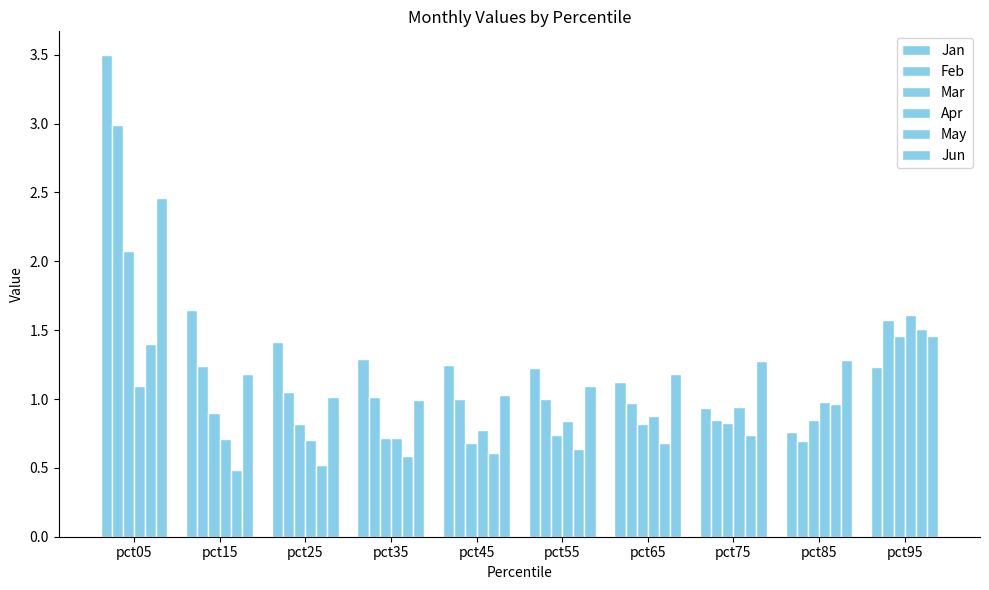

At which label is Apr closest to 1?

pct85